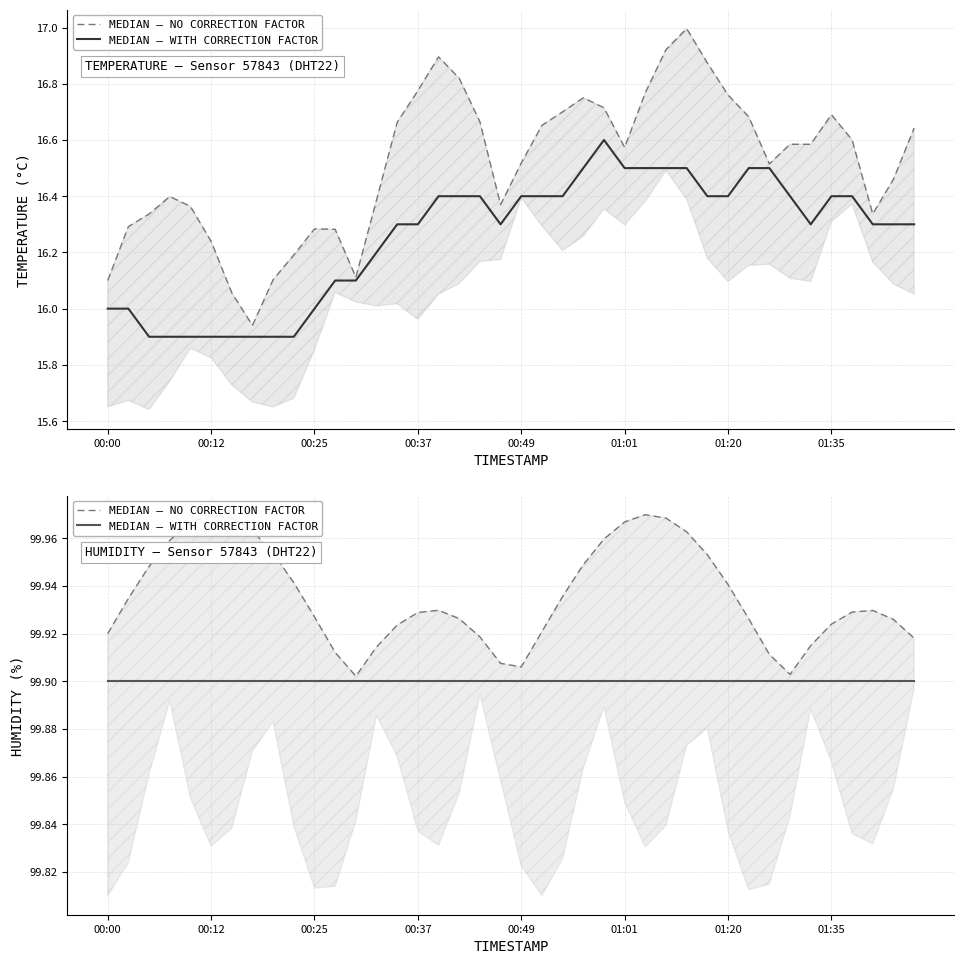

True or false: MEDIAN — NO CORRECTION FACTOR has a value of 63.4 at 8.

False